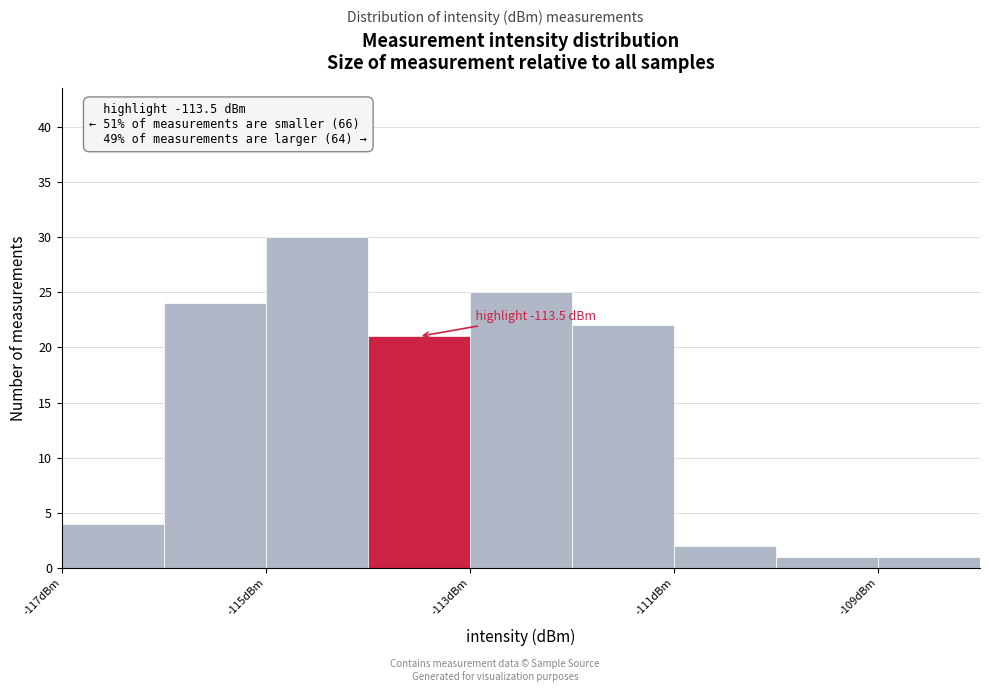

Over which range of the x-axis is the bar tallest?

-115 to -114